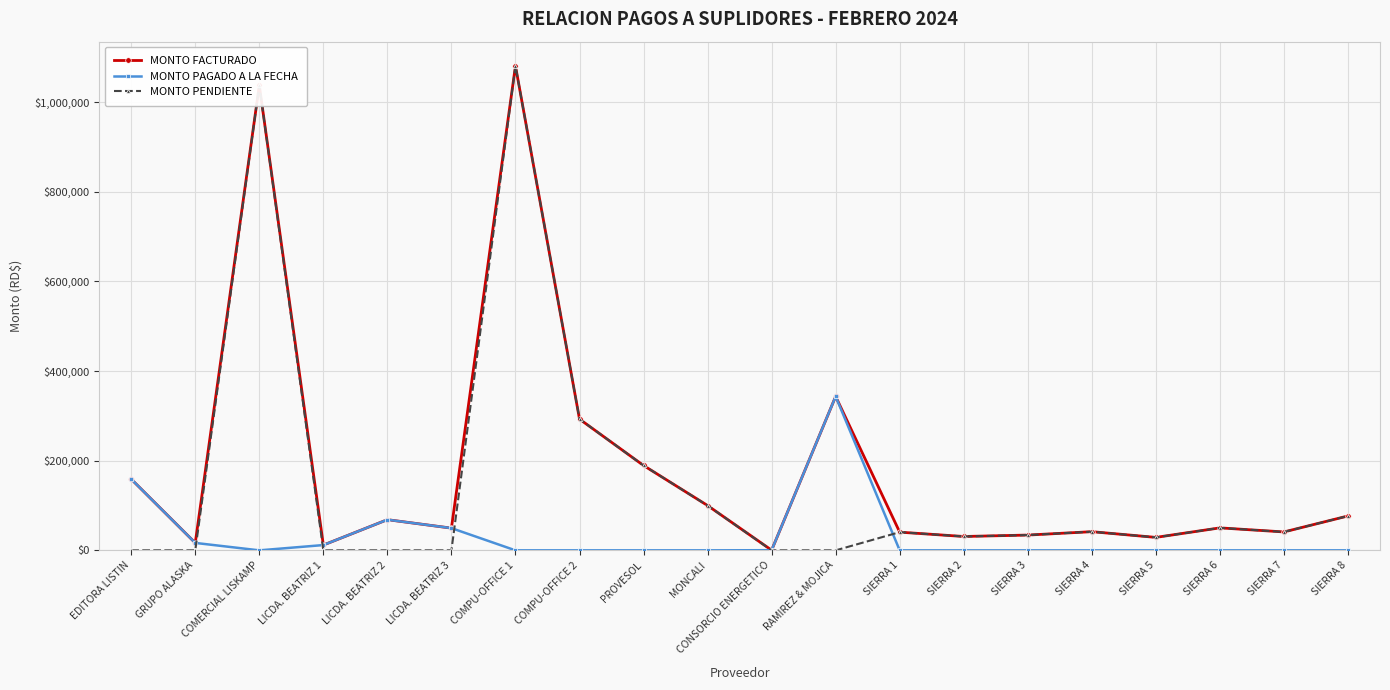

Does the chart have visible grid lines?

Yes